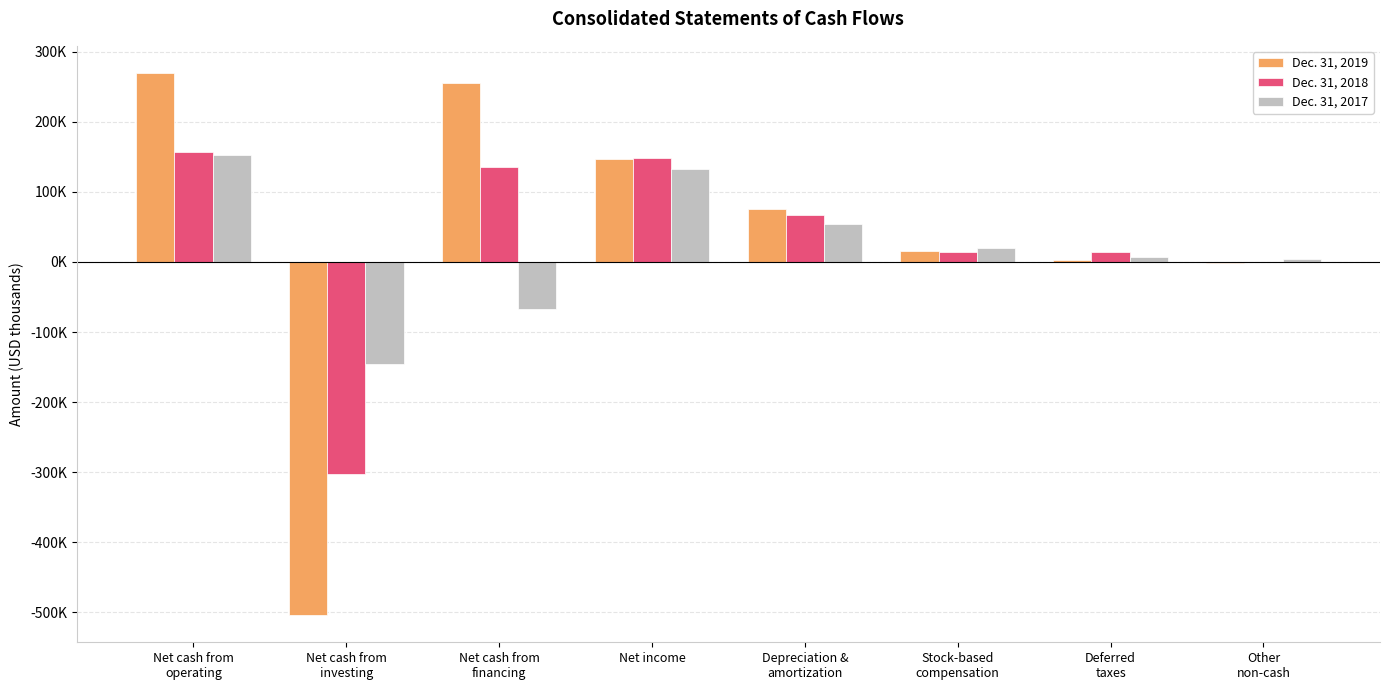

What are all the series names shown in the legend?

Dec. 31, 2019, Dec. 31, 2018, Dec. 31, 2017